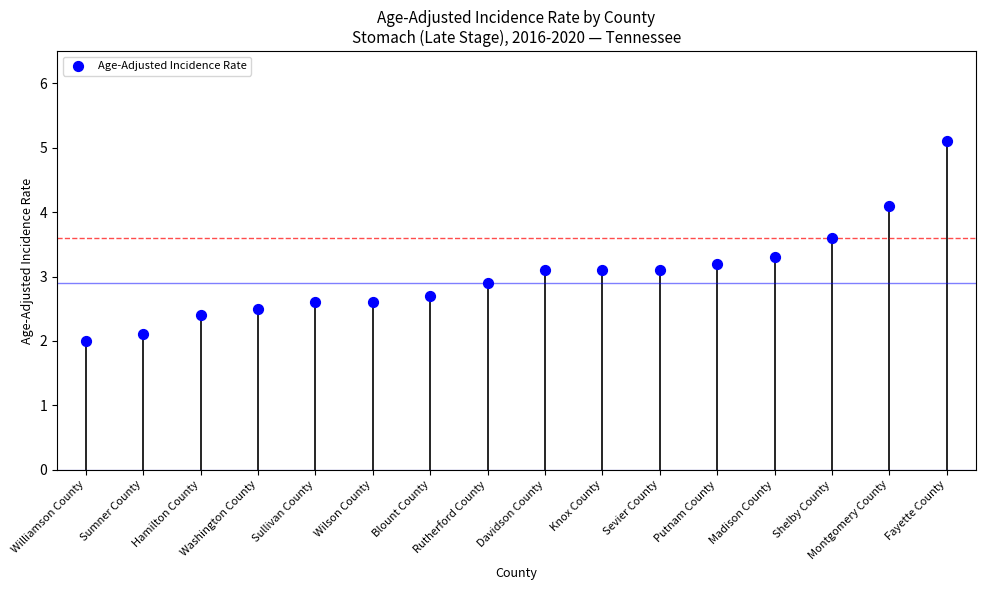

What is the range of Y values (max minus min)?

3.1